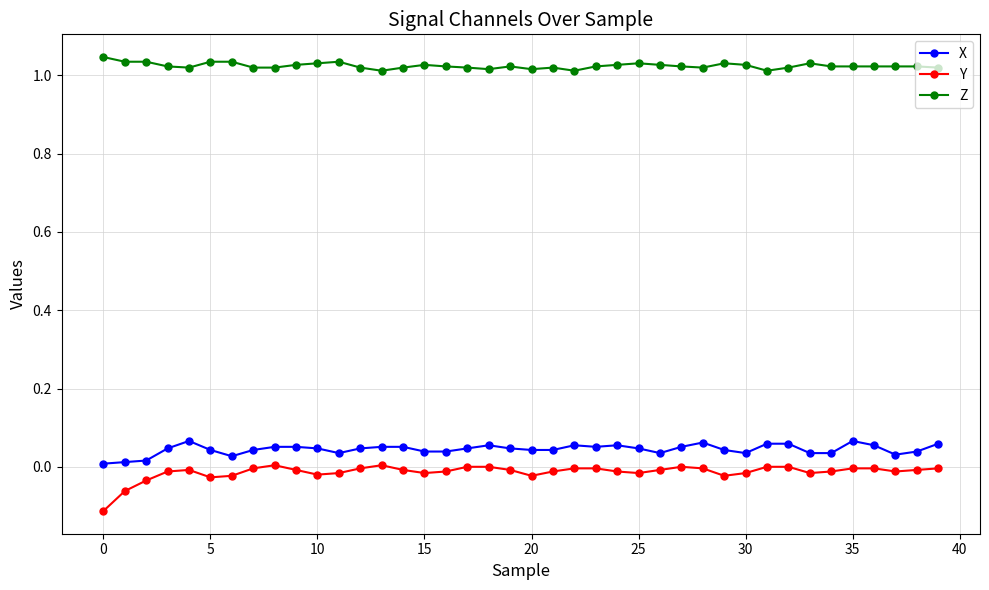

True or false: Y has more than 0 interior local peaks.

True